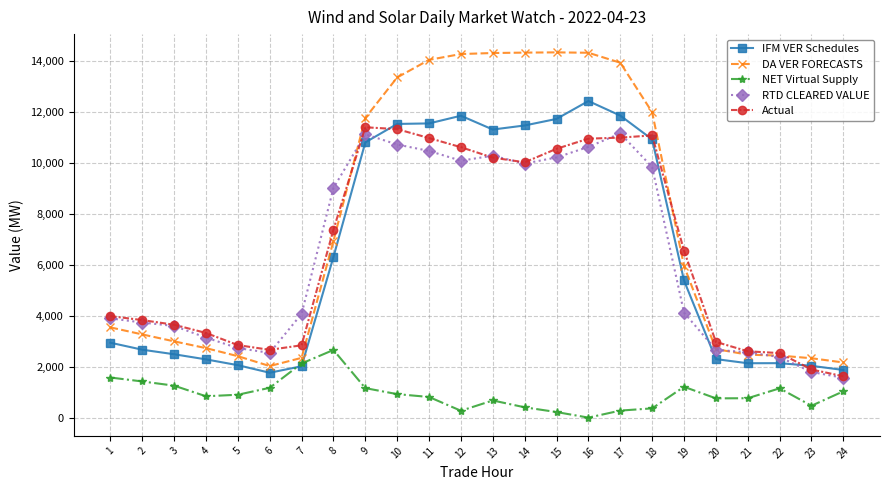

Where does the NET Virtual Supply series first go above 910?

1